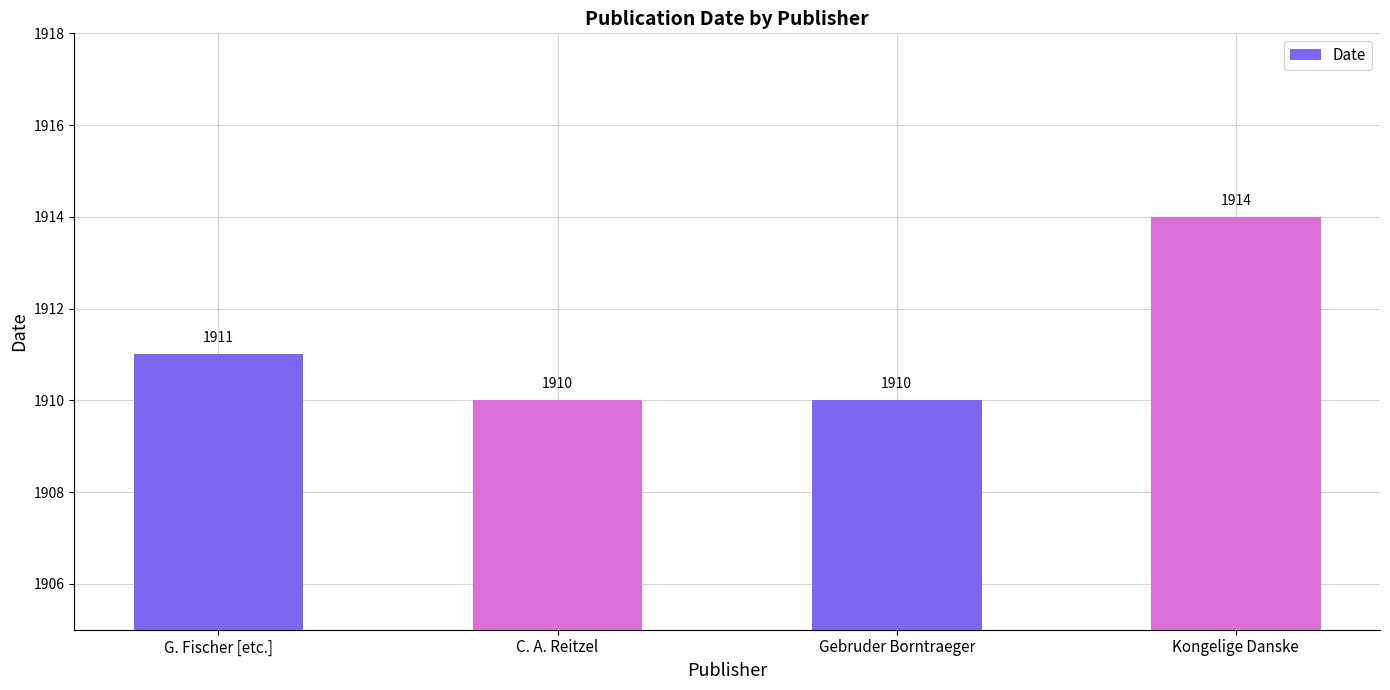

How many bars are there in total?

4